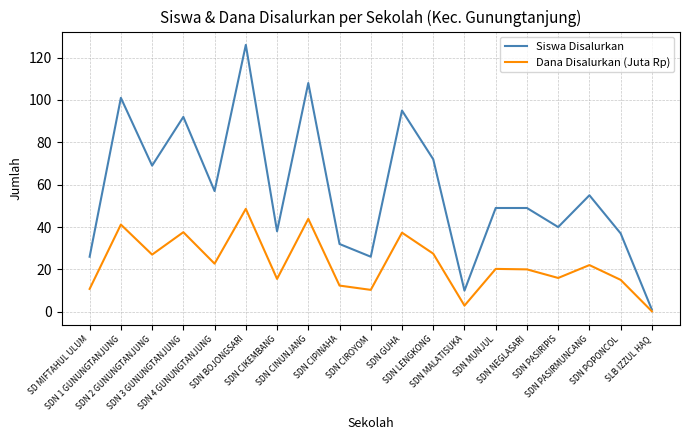

Is it true that Dana Disalurkan (Juta Rp) equals 13.4 at SDN NEGLASARI?

False